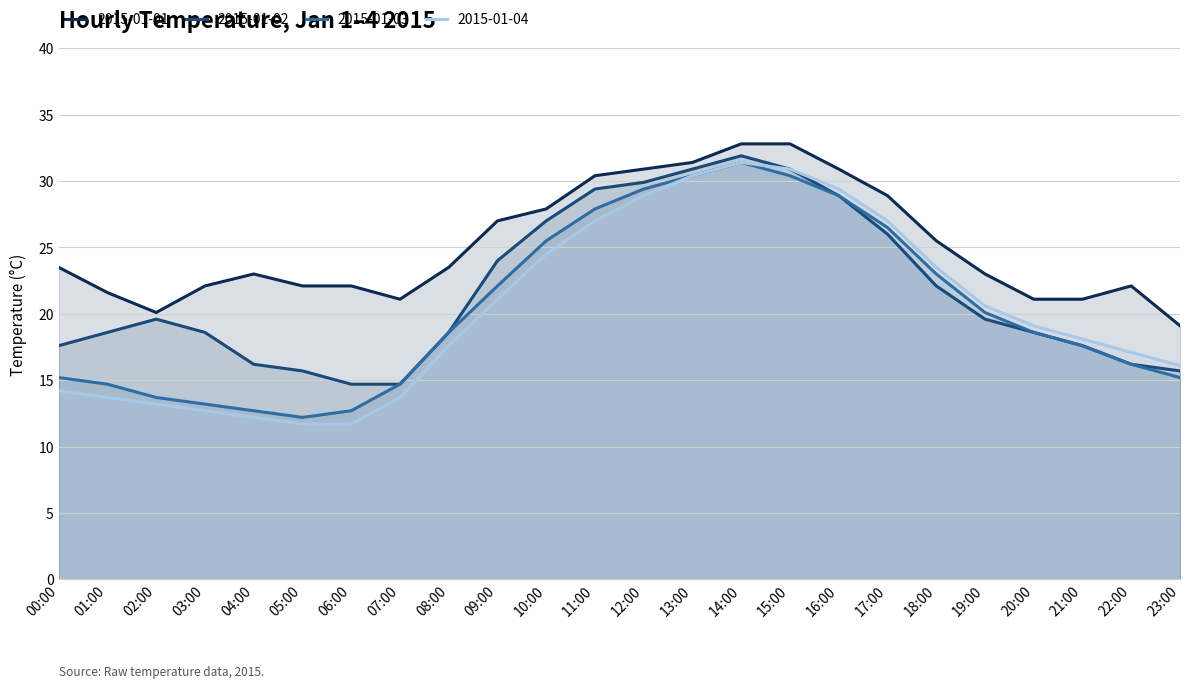

At which label is 2015-01-02 closest to 23?

18:00